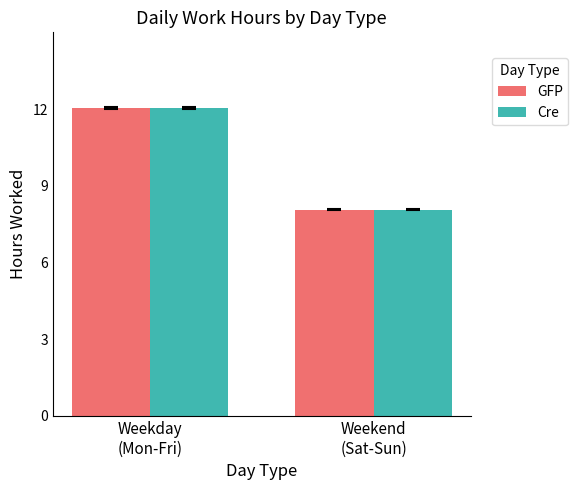

The value of Cre at Weekend
(Sat-Sun) is 8.1. True or false?

True